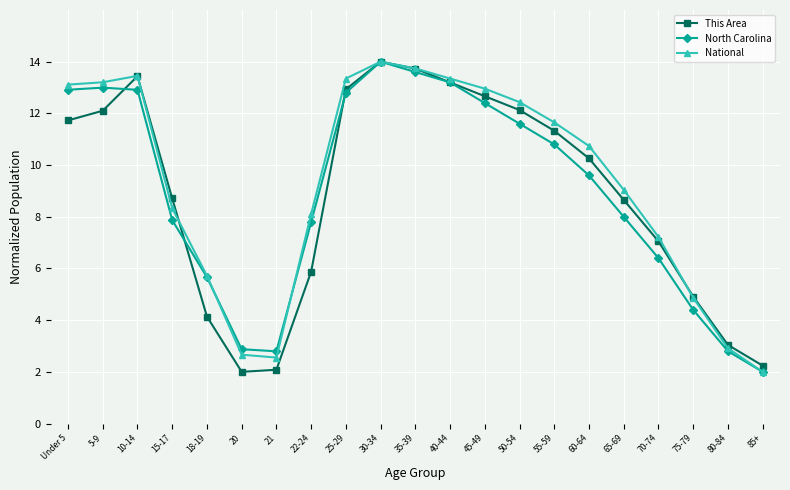

What is the sum of all This Area values?

186.2